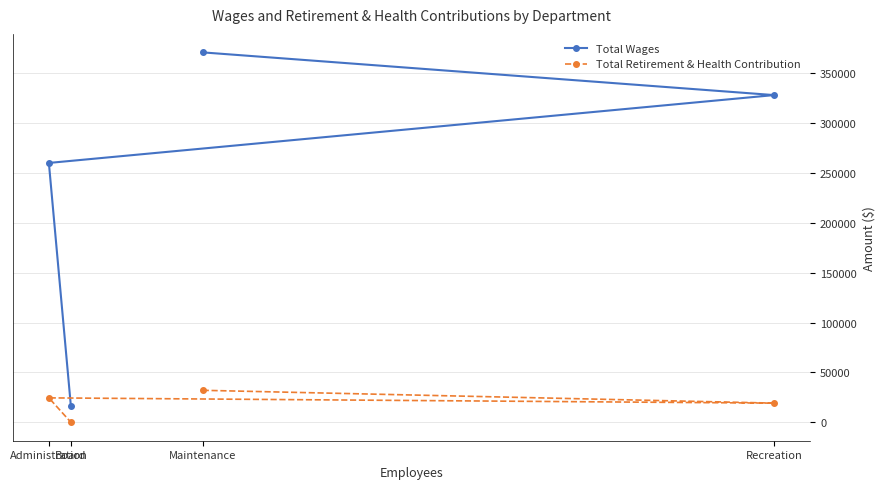

Does the chart display data point markers on the line(s)?

Yes